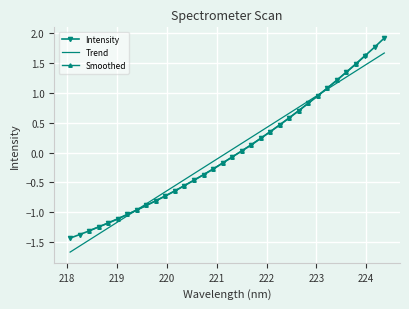

Which has a higher value, 220.1623 or 221.3083?

221.3083